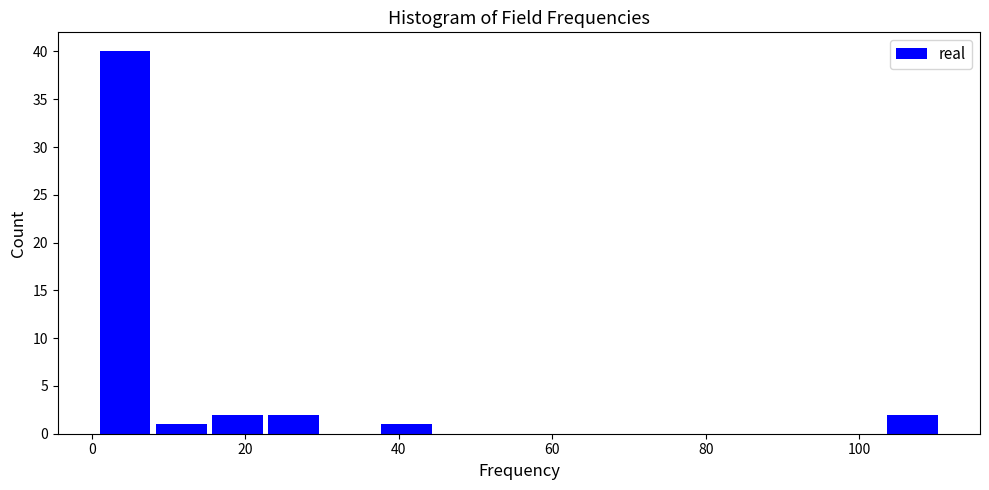

Around what value on the x-axis is the tallest bar? Give the approximate position of its centre, as read against the axis.

4